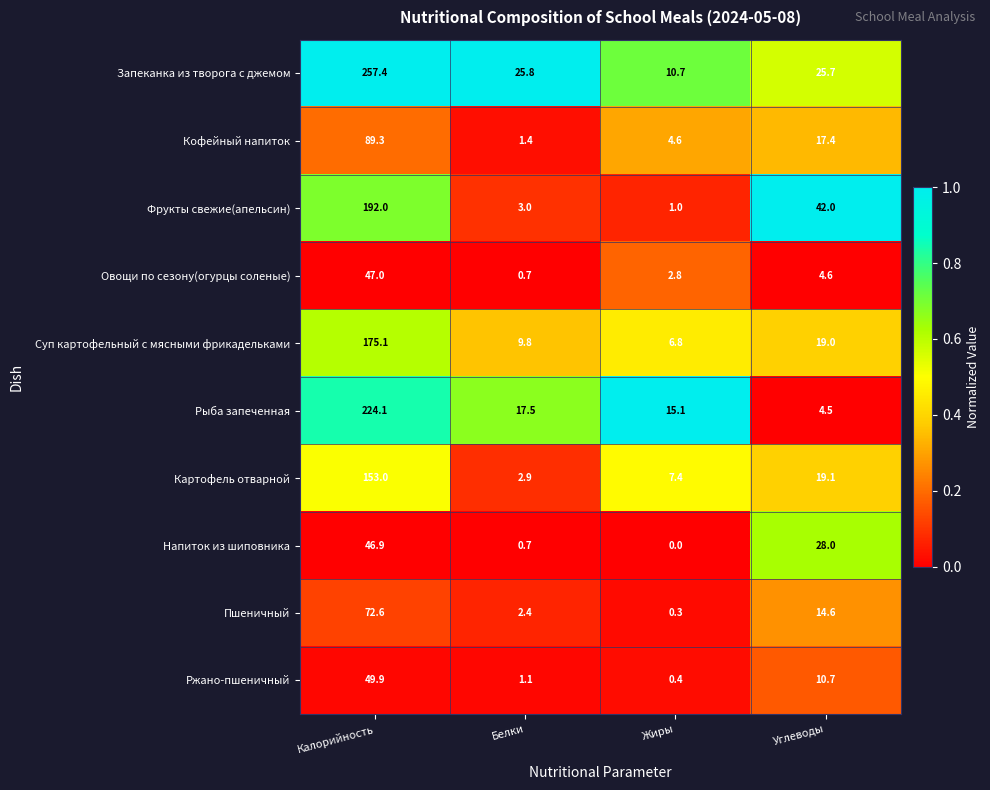

At which label is Кофейный напиток closest to 45?

Углеводы